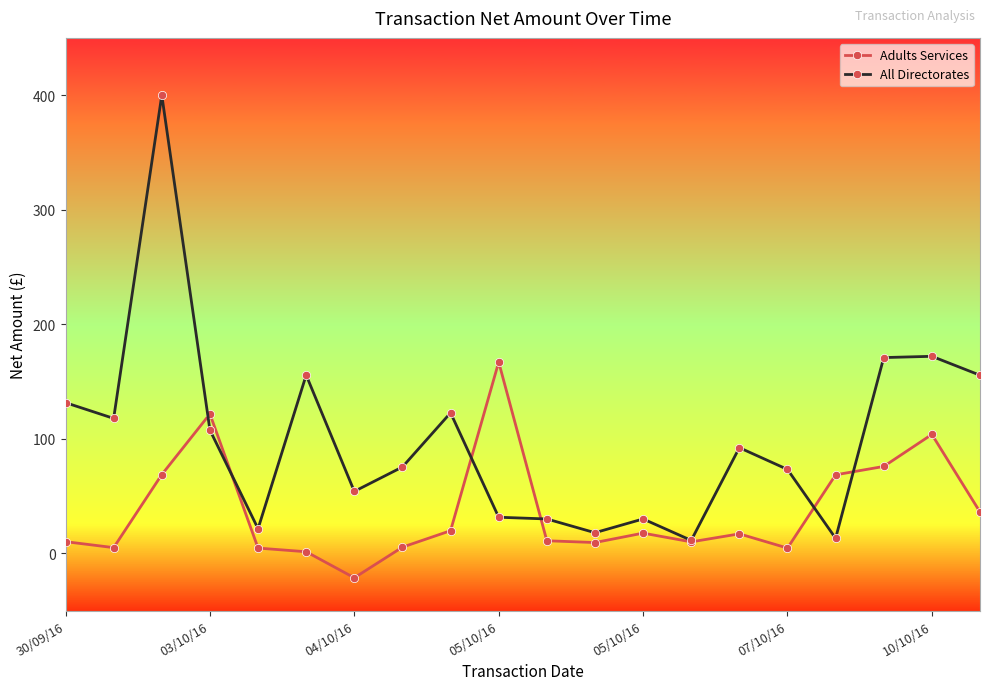

What is the sum of all Adults Services values?

736.0